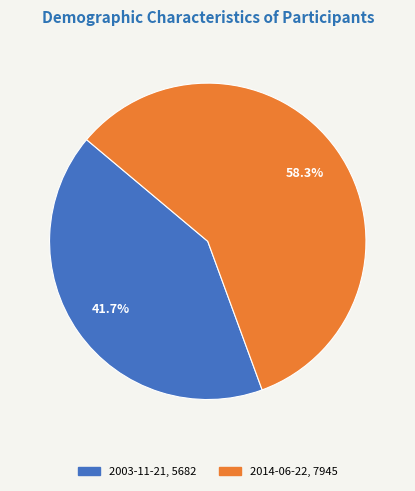

To the nearest percent, what is the difference between the largest and smallest slice percentages?

17%